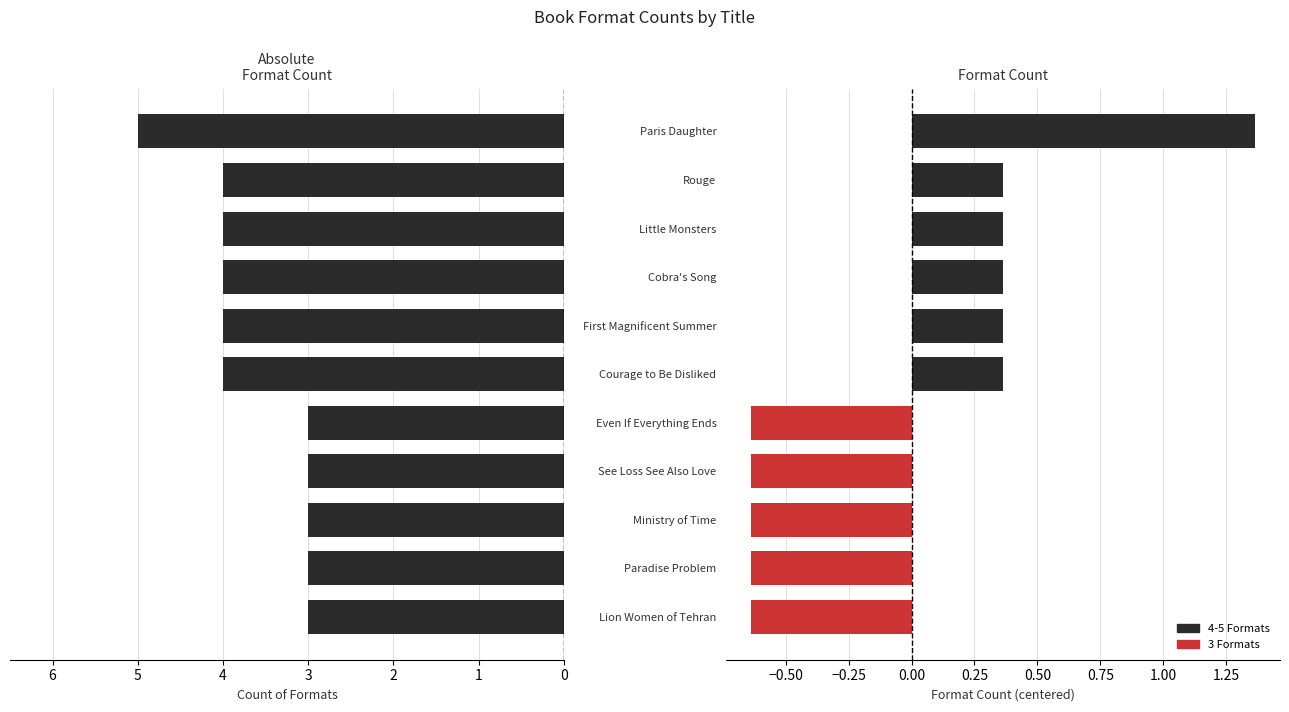

Between Lion Women of Tehran and Little Monsters, which is larger?

Little Monsters